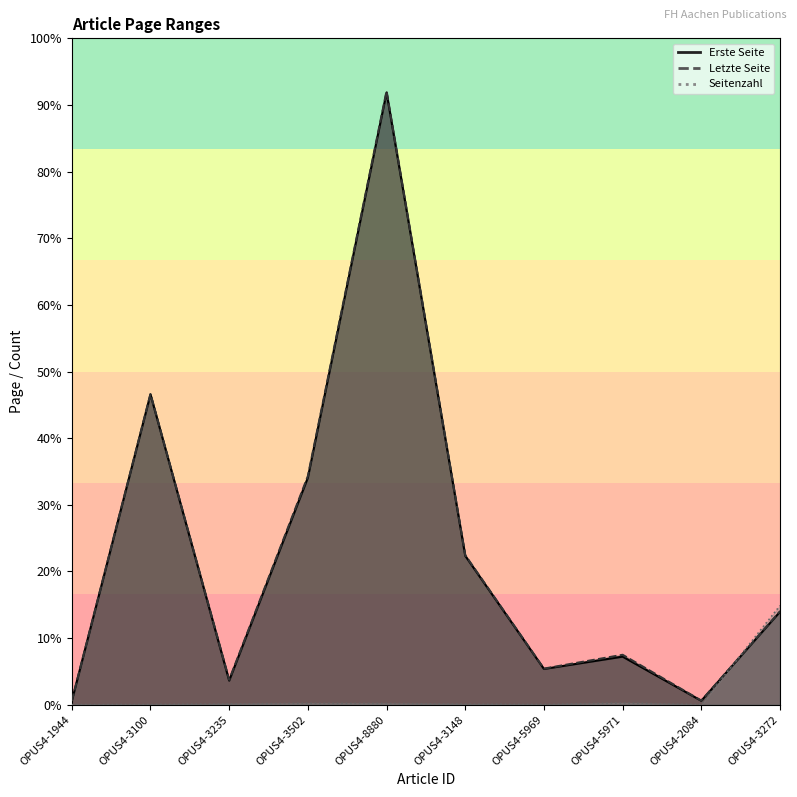

Which series changed the most between OPUS4-5971 and OPUS4-3272?

Seitenzahl